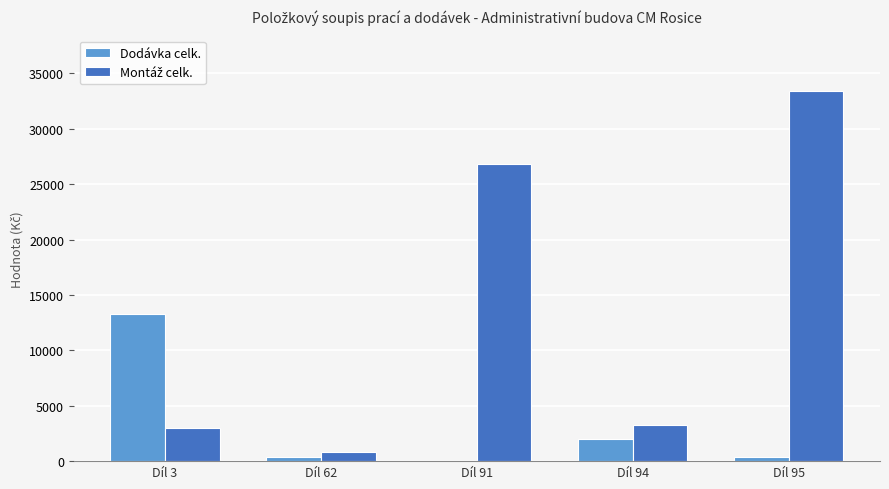

What is the sum of all Dodávka celk. values?

16049.6